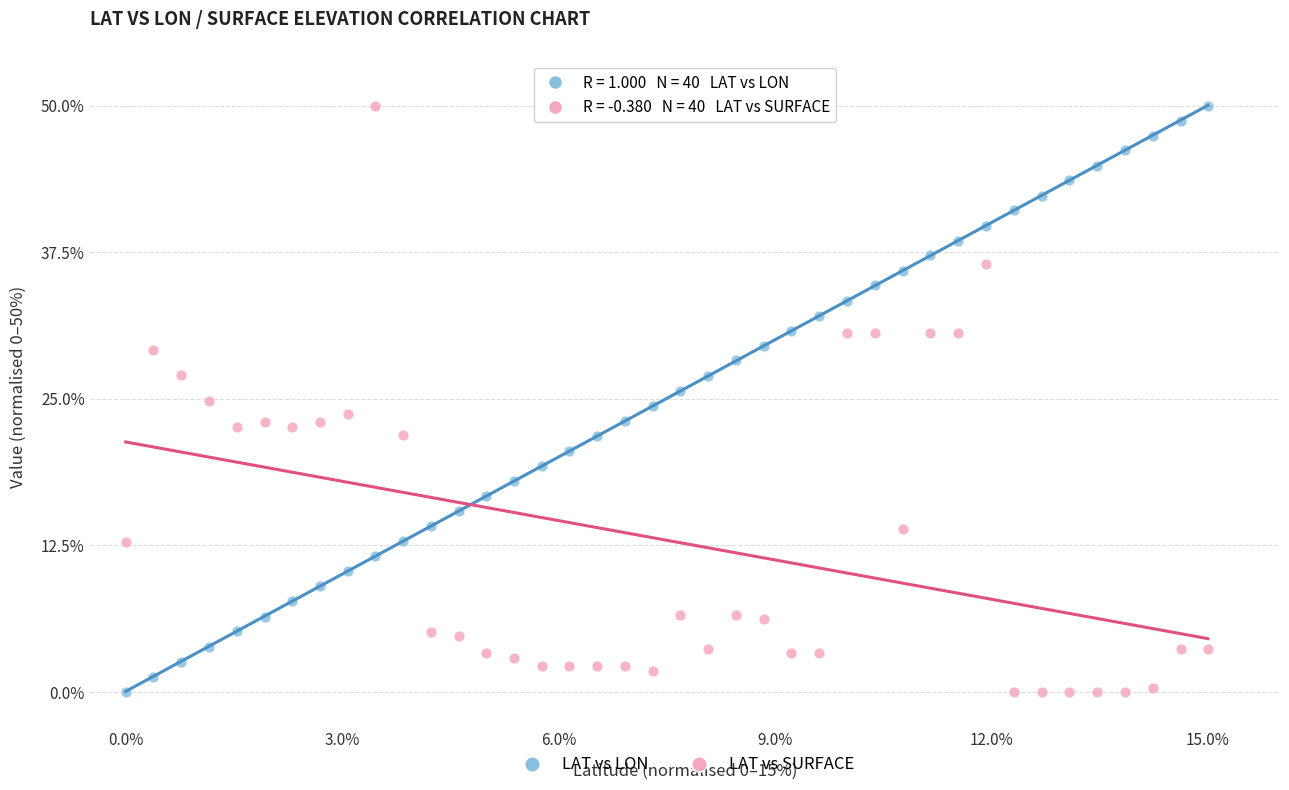

Across all data points, what is the range of X values (max minus min)?

15.0